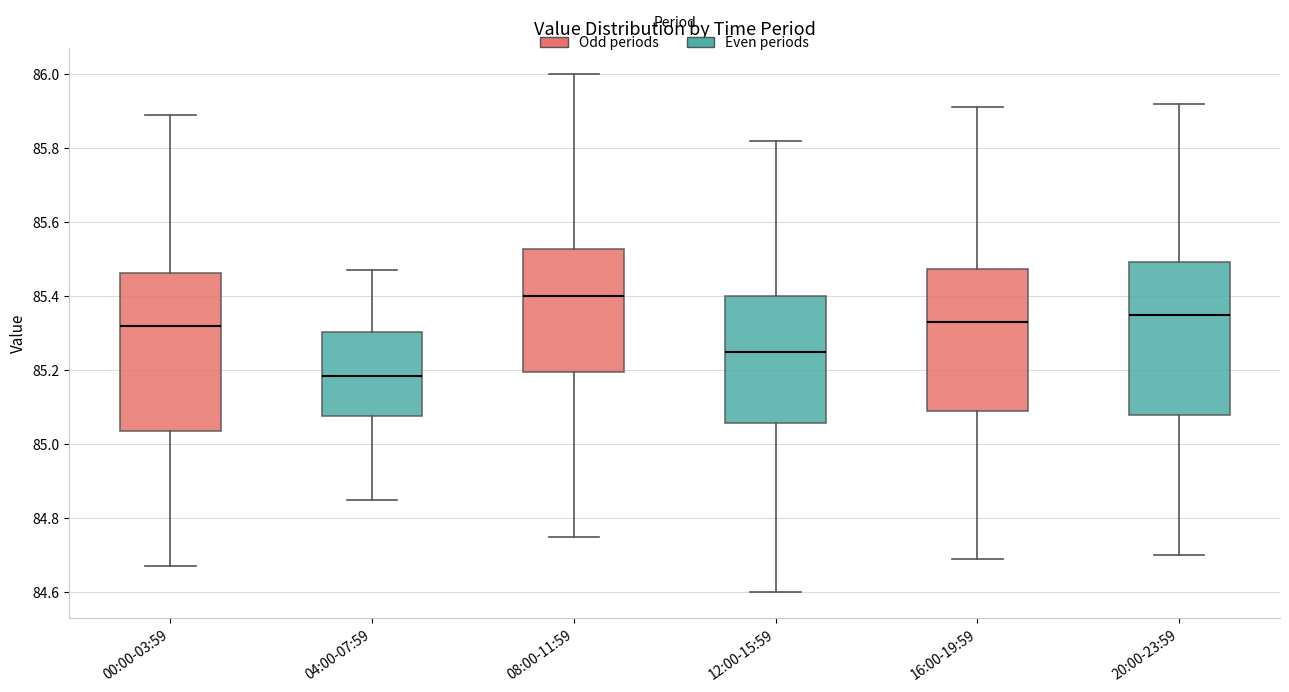

Where does the lower whisker of the box for 04:00-07:59 end on the y-axis? The values are not printed on the chart, so give them approximately, as read against the axis.

84.86